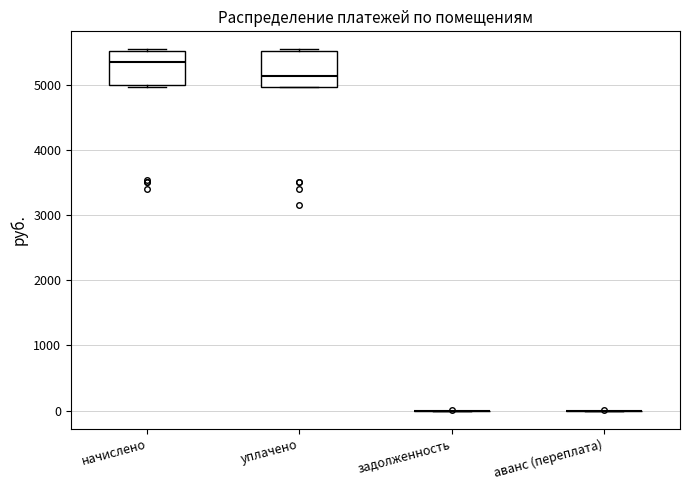

Reading left to right, transcribe this box plot: for each box, give where its median line is, the range the box spans, and where its two whiskers end, as read against the y-axis. The values are not printed on the chart, so give them approximately, as read against the axis.

начислено: median 5400, box 5000 to 5500, whiskers 5000 (just below the box's lower edge) to 5500 (just above the box's upper edge)
уплачено: median 5100, box 5000 to 5500, whiskers 5000 to 5500 (just above the box's upper edge)
задолженность: box collapsed to a line at 0, whiskers 0 to 0
аванс (переплата): box collapsed to a line at 0, whiskers 0 to 0